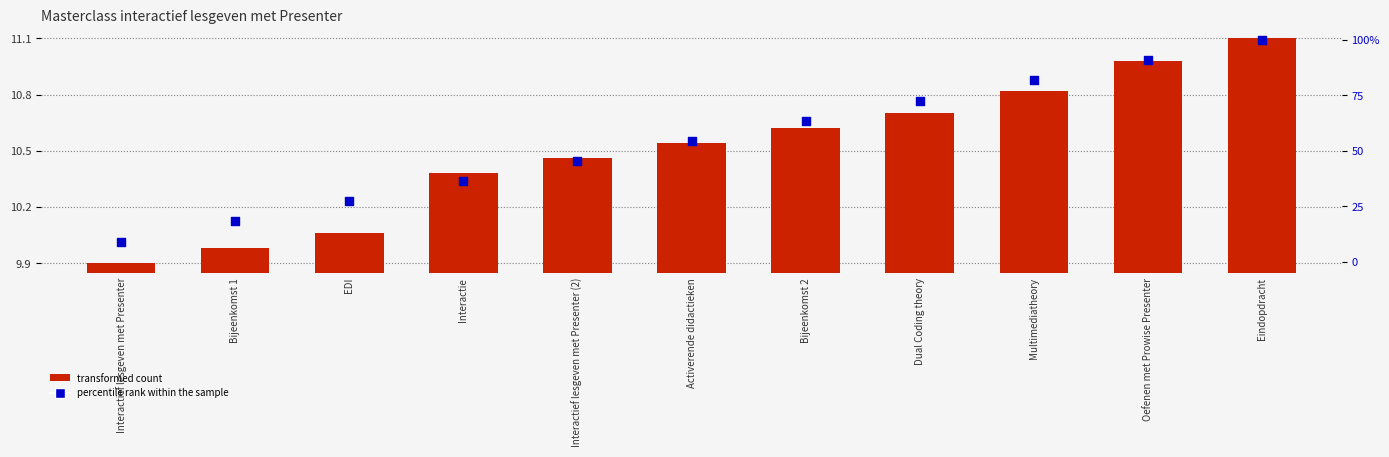

Which series has the largest total across all categories?

percentile rank within the sample